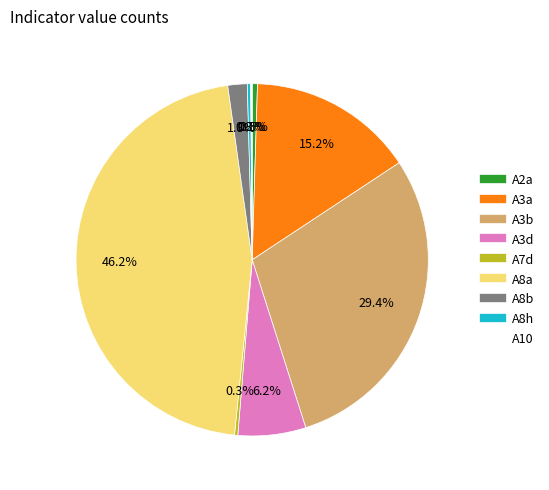

What is the largest slice in the pie chart?

A8a